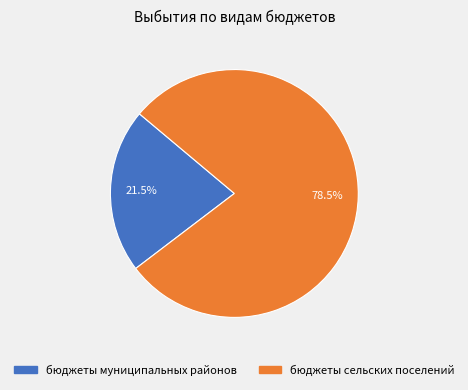

Between бюджеты муниципальных районов and бюджеты сельских поселений, which is larger?

бюджеты сельских поселений